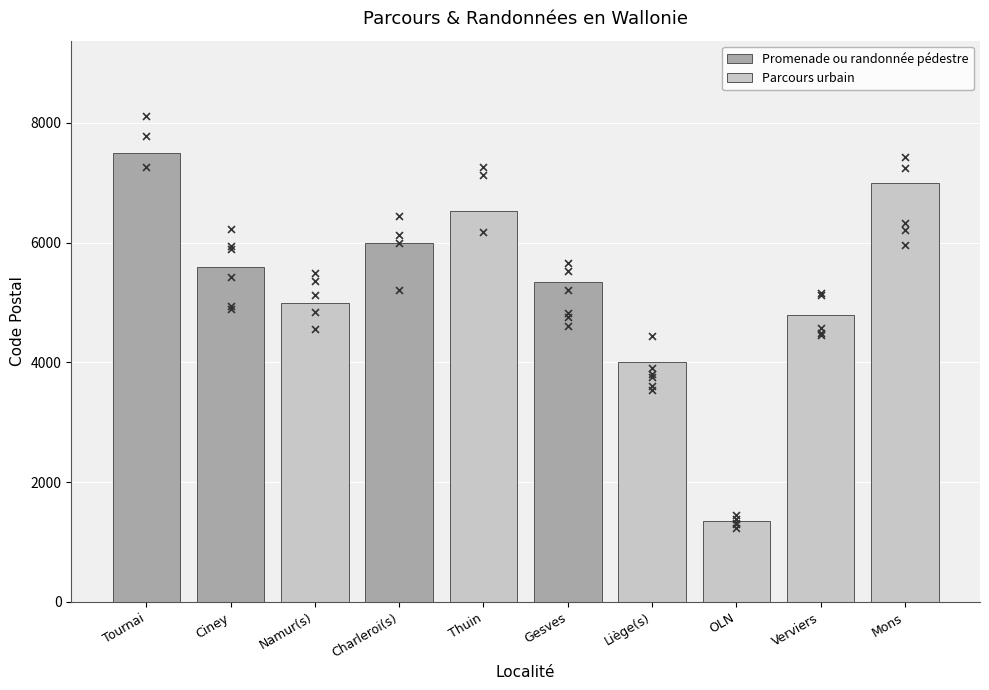

Which series has the widest spread of Y values?

Promenade ou randonnée pédestre